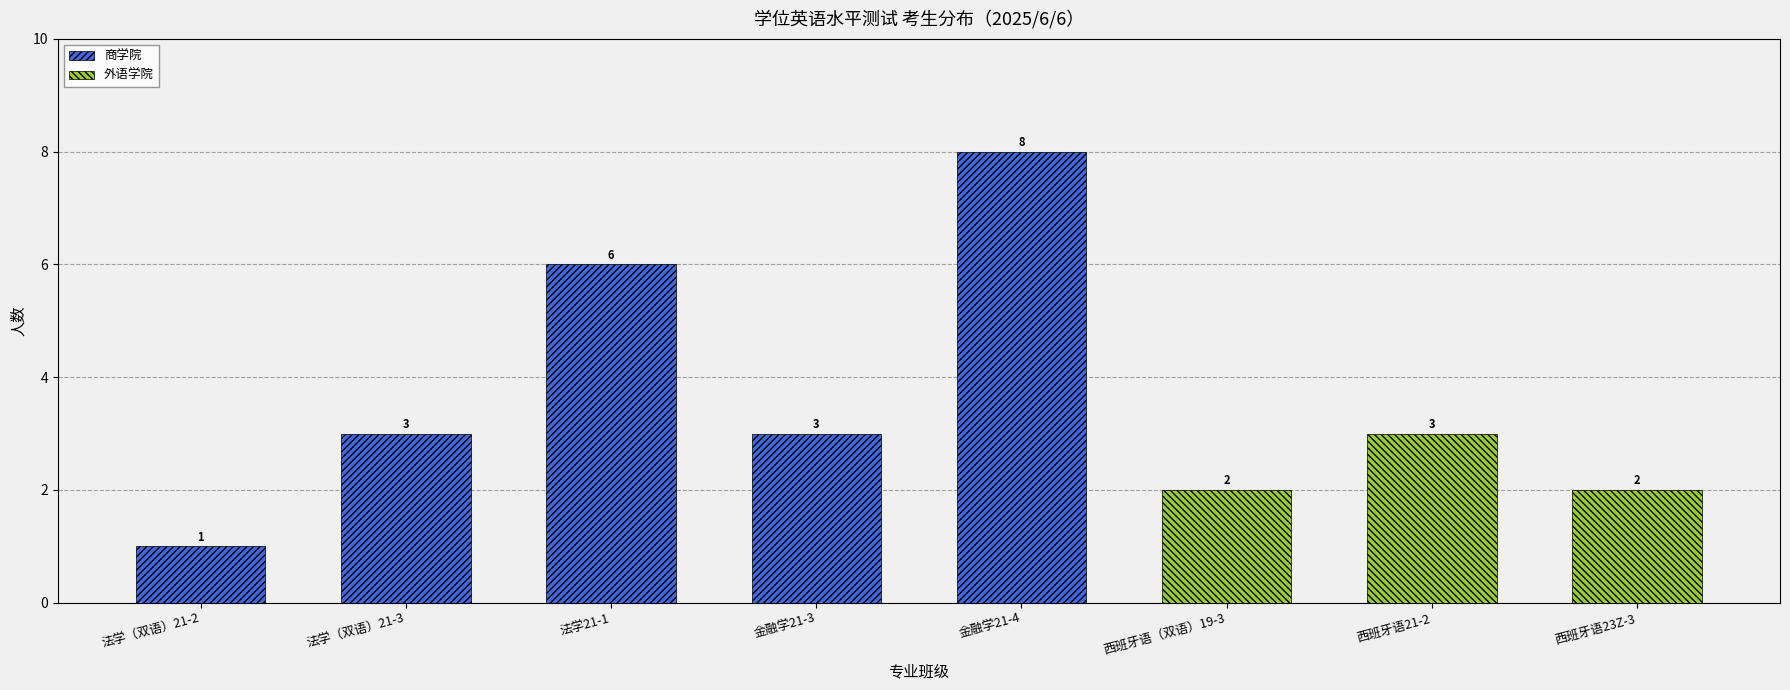

What is the difference between the highest and lowest values at 西班牙语（双语）19-3?

2